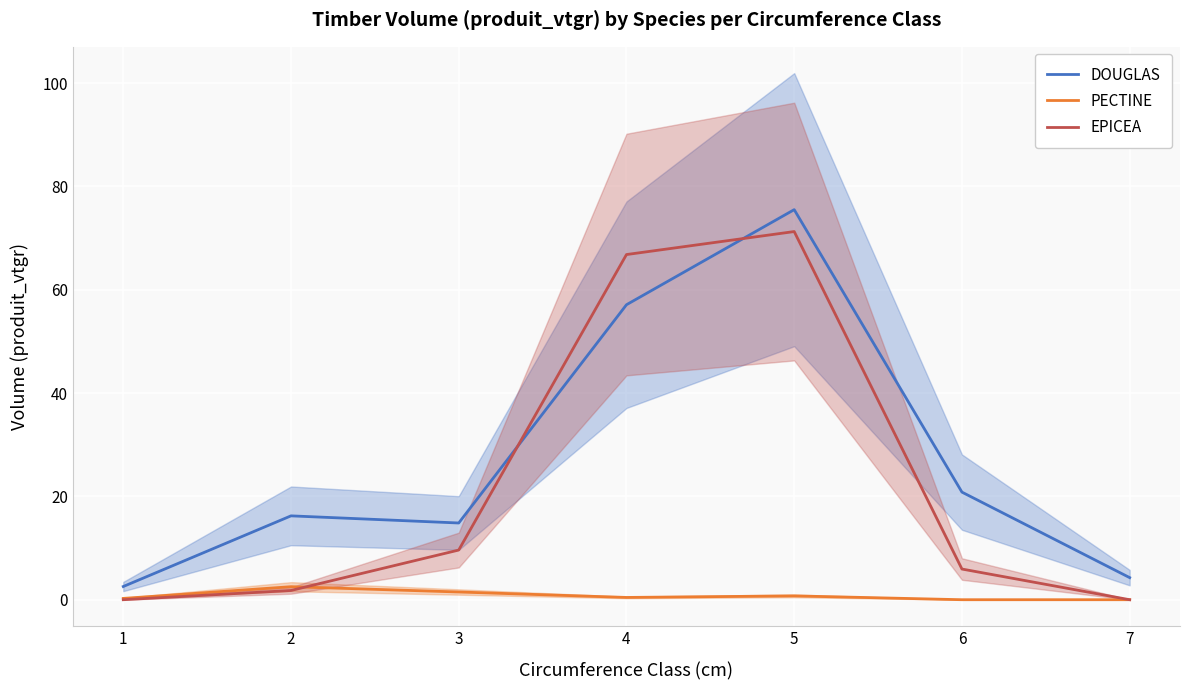

What is the spread (max minus min) of values at 4?

66.4